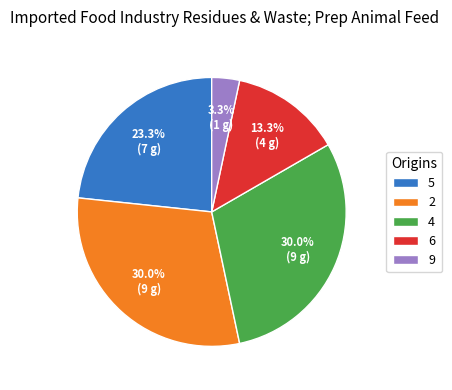

How many slices are in this pie chart?

5